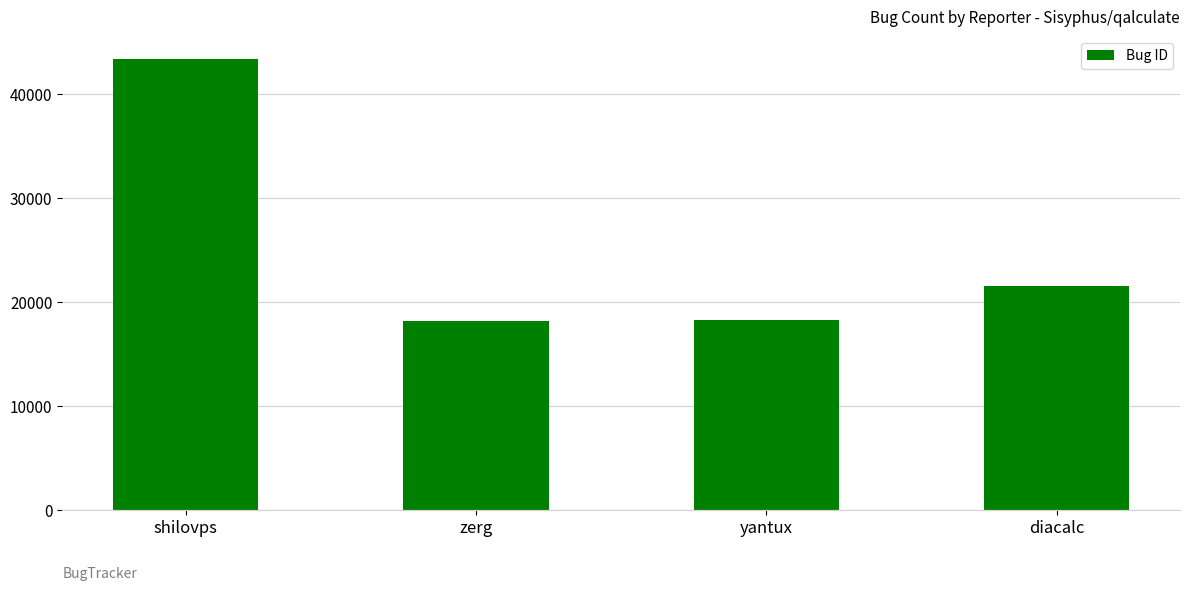

Which label corresponds to the largest value in the chart?

shilovps